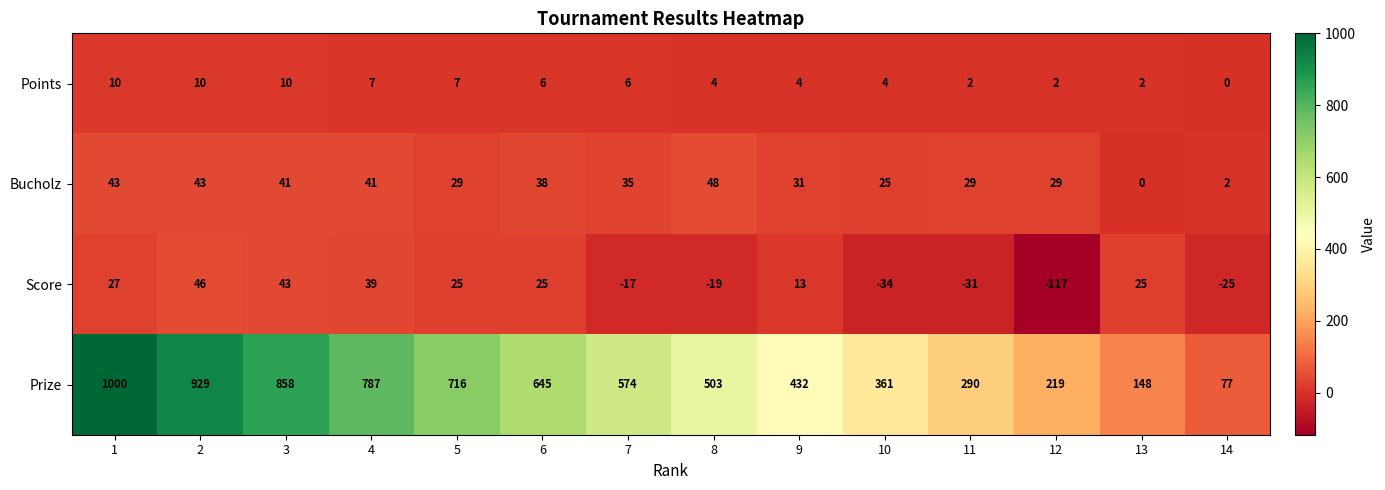

At which category is the sum across all series the highest?

1